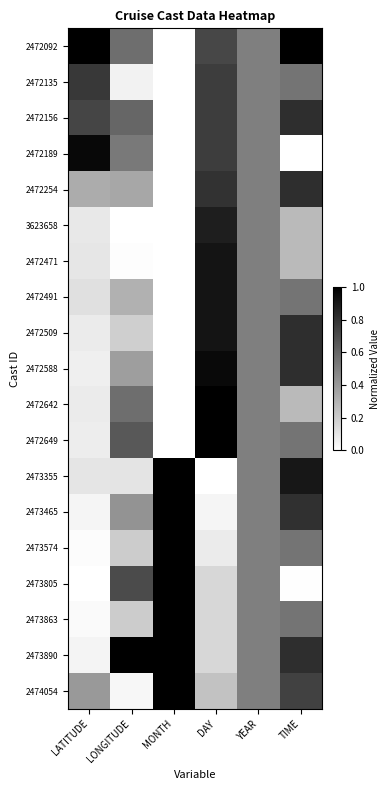

How many data points does each series have?

6